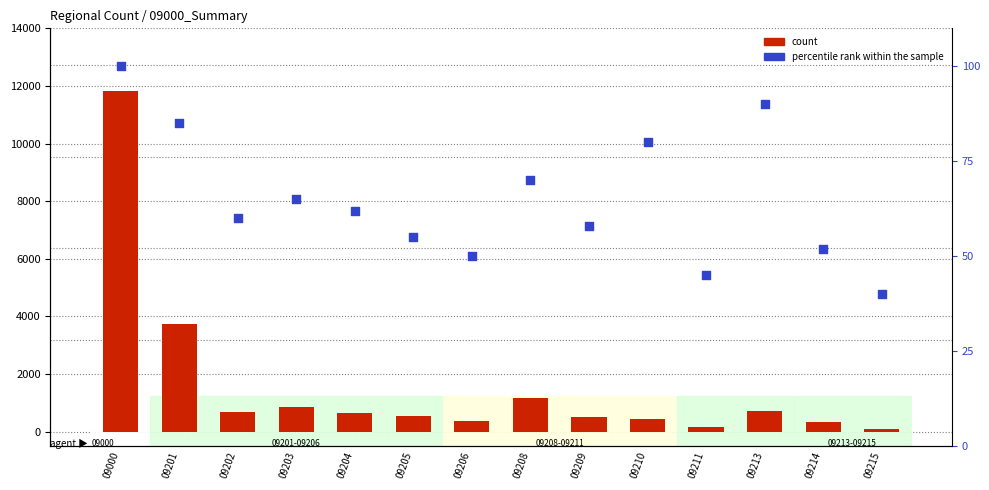

Is the value of percentile rank within the sample at 09215 greater than the value of count at 09213?

No